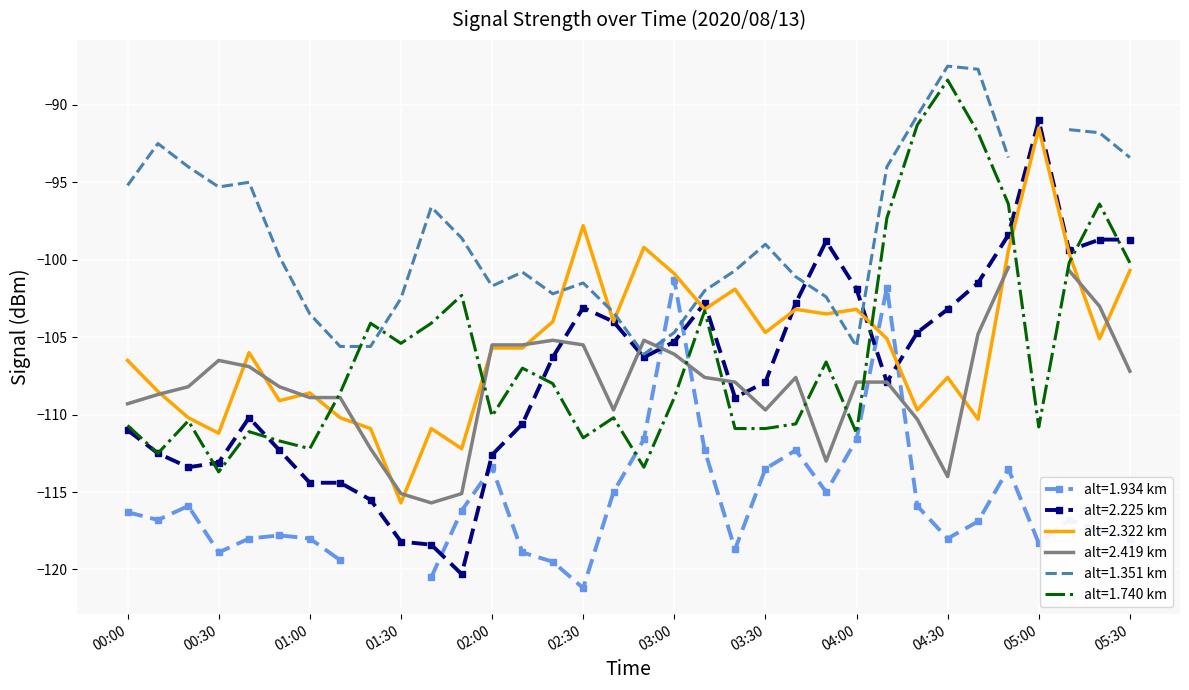

How many interior local valleys does the 1.740 series have?

9